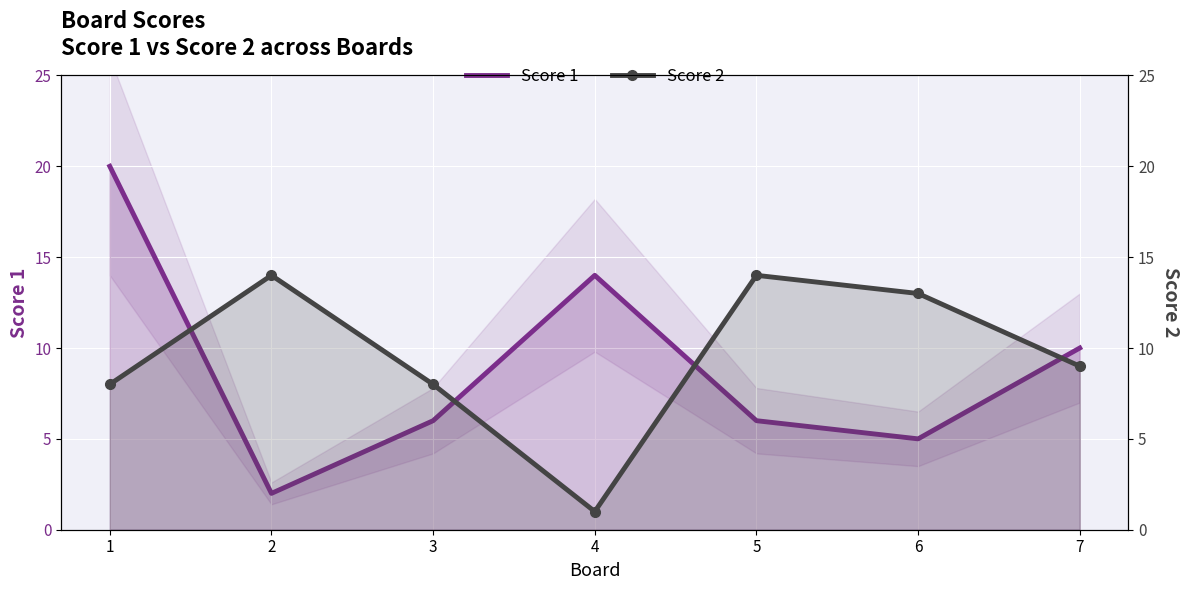

What is the value of the Score 1 point at the 5th from the left?

6